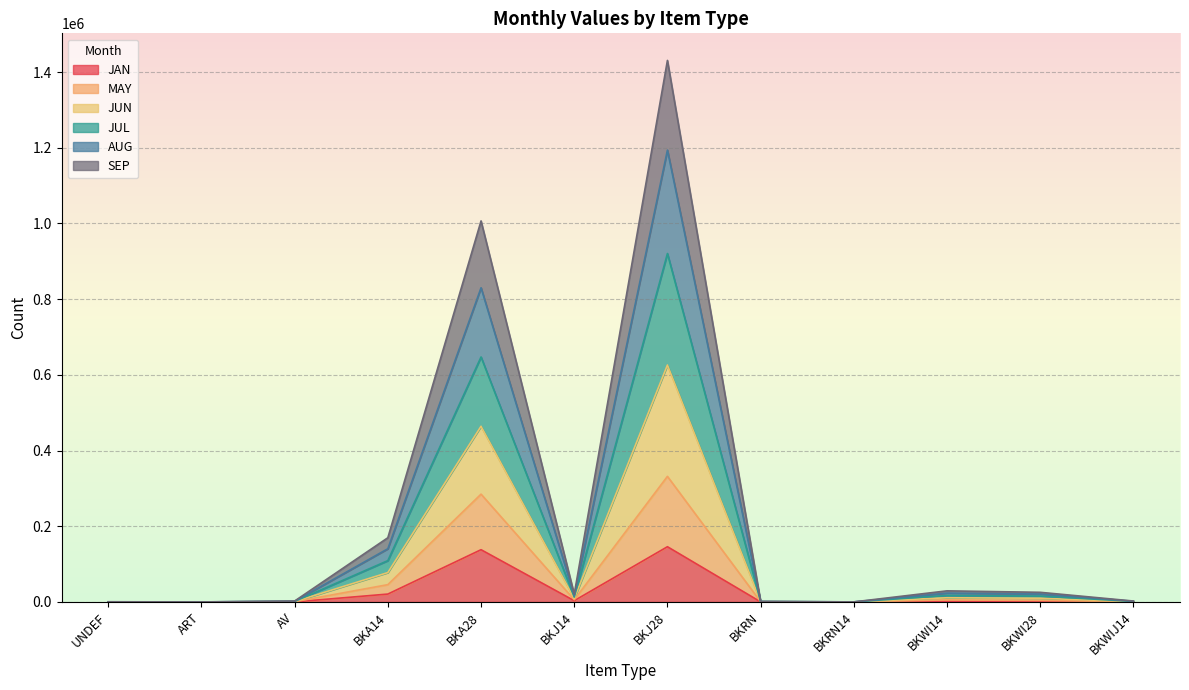

Rank the categories by JUL value from lowest to highest.

ART, BKRN14, UNDEF, BKRN, BKWIJ14, AV, BKJ14, BKWI28, BKWI14, BKA14, BKA28, BKJ28